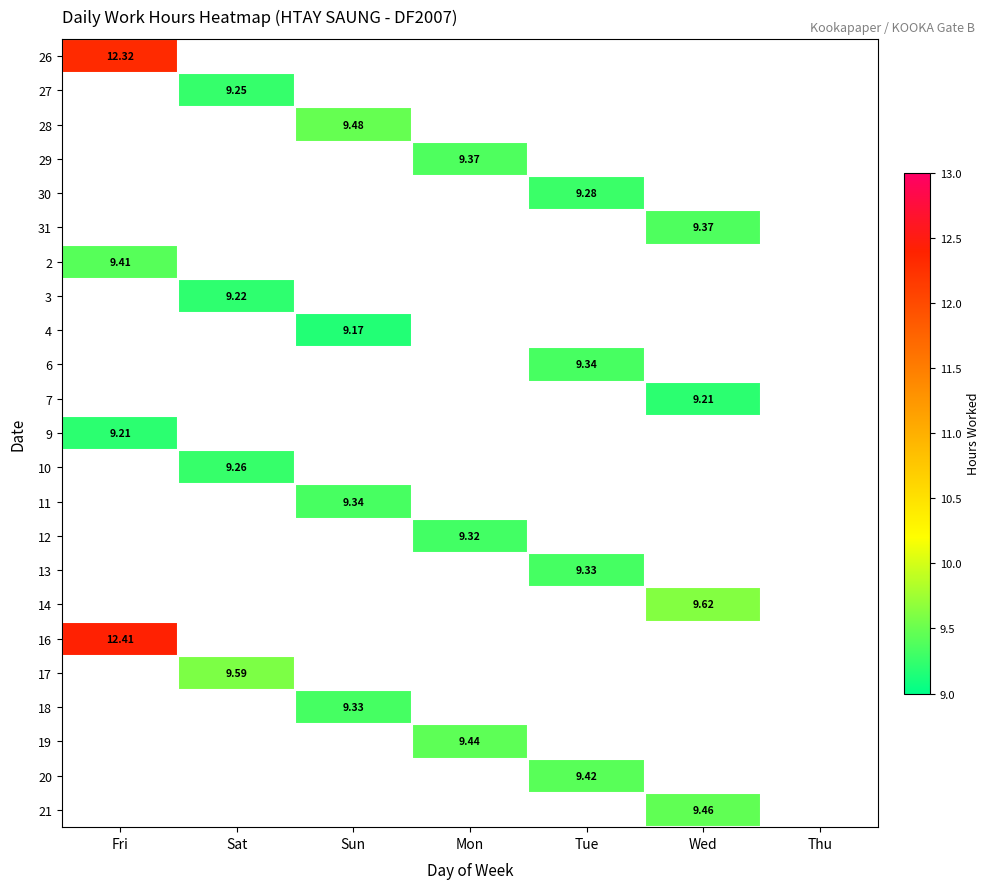

What is the minimum value shown in the chart?

9.2